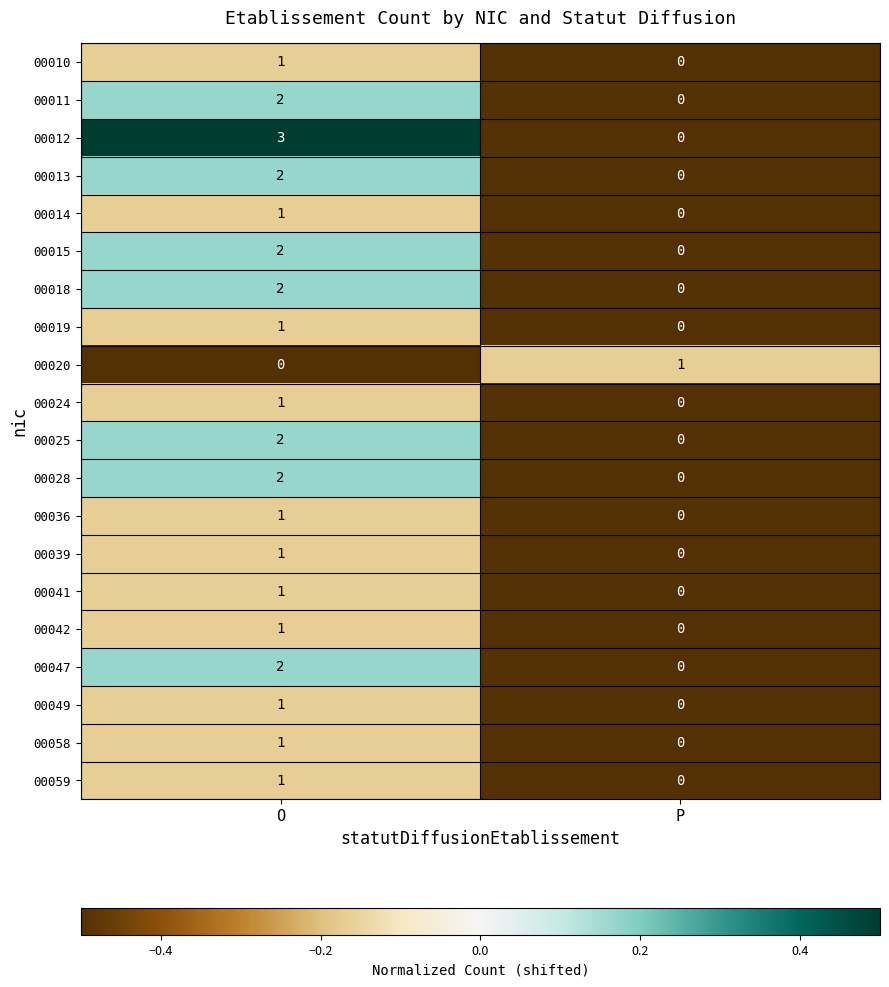

The 00039 series shows 0 at P. True or false?

True